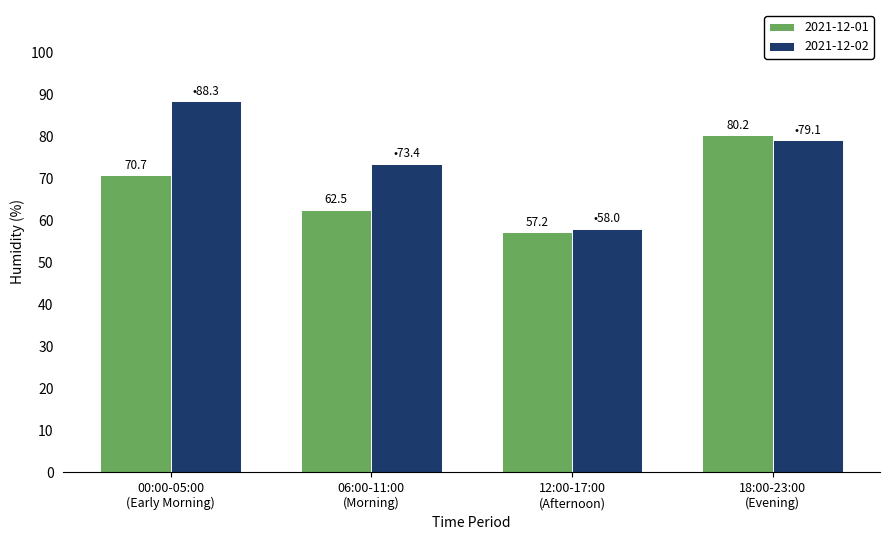

What is the sum of all 2021-12-02 values?

298.8